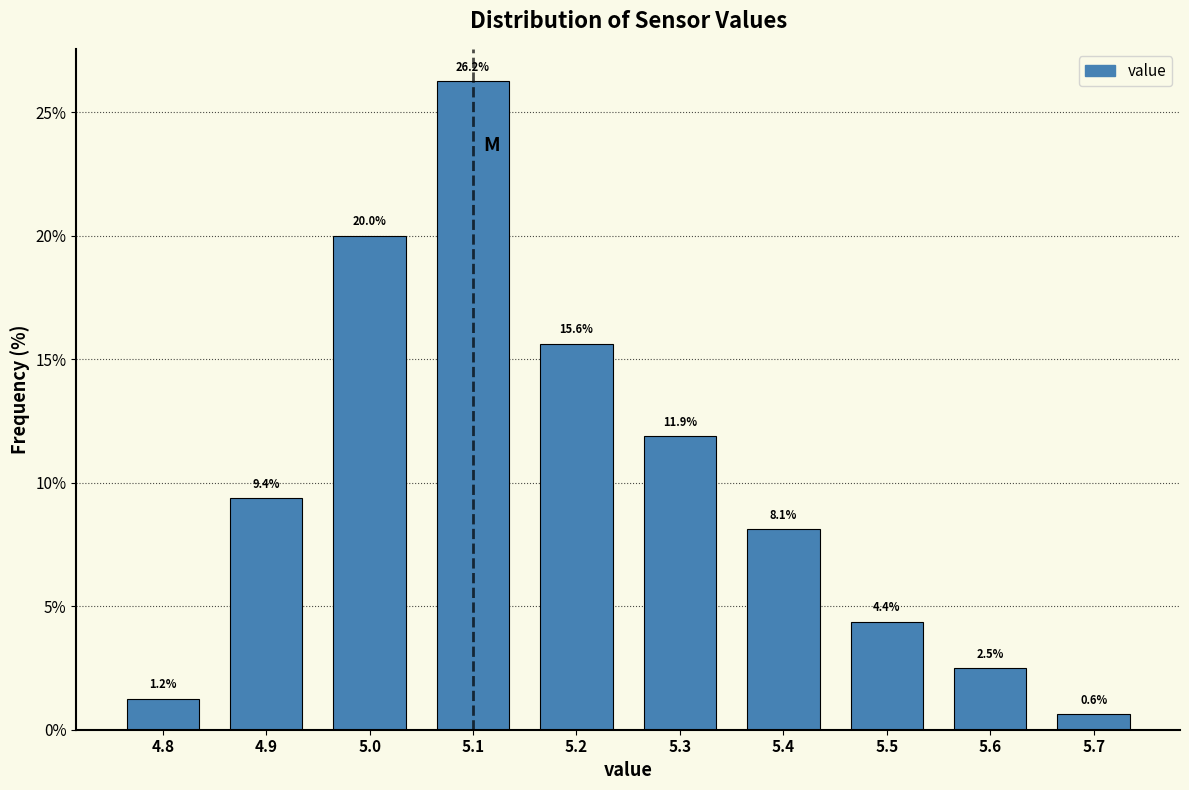

Reading left to right, list every bar in this chart as the range it spans on the x-axis followed by its height.

4.75 to 4.85: 1.2
4.85 to 4.95: 9.4
4.95 to 5.05: 20.0
5.05 to 5.15: 26.2
5.15 to 5.25: 15.6
5.25 to 5.35: 11.9
5.35 to 5.45: 8.1
5.45 to 5.55: 4.4
5.55 to 5.65: 2.5
5.65 to 5.75: 0.6